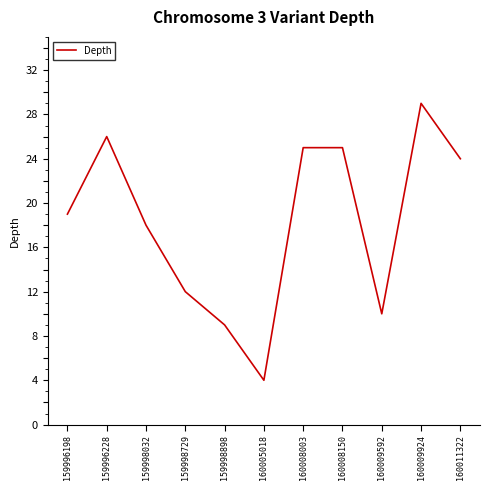

Which category has the highest value across all series?

160009924